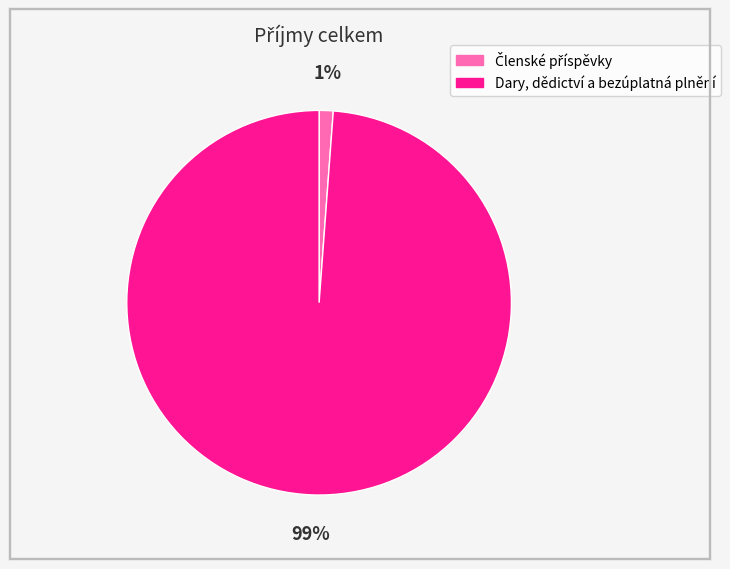

To the nearest percent, what percentage of the pie is Dary, dědictví a bezúplatná plnění?

99%